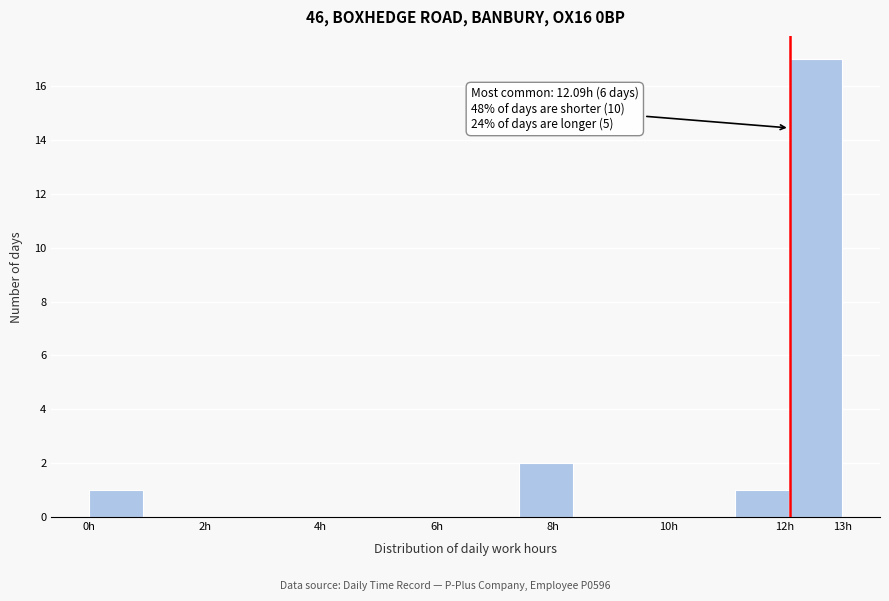

Over which range of the x-axis is the bar tallest?

12.1 to 13.0